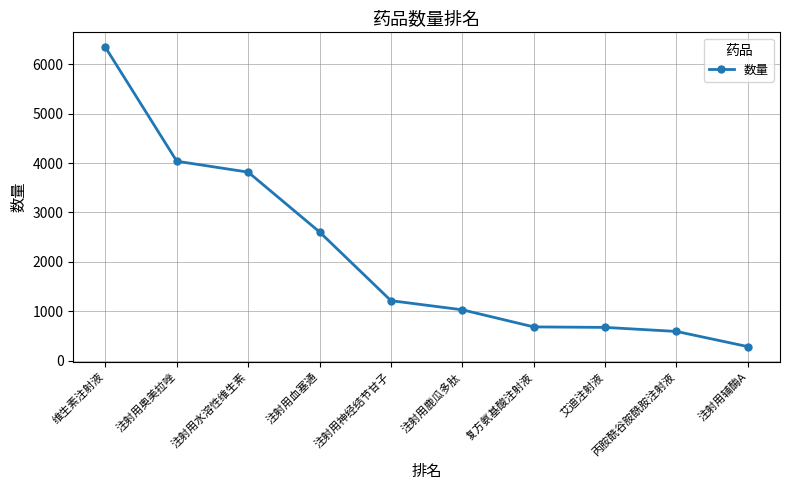

The chart shows a value of 3005 at 维生素注射液. True or false?

False